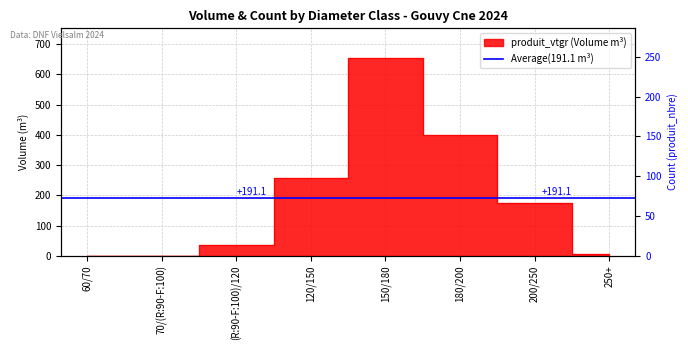

Reading left to right, what are all the values shown in this chart?

produit_vtgr: 60/70=0.4	70/(R:90-F:100)=0.7	(R:90-F:100)/120=34.1	120/150=258.8	150/180=653.9	180/200=398.8	200/250=175.6	250+=6.3
produit_nbre: 60/70=1.0	70/(R:90-F:100)=1.0	(R:90-F:100)/120=29.0	120/150=140.0	150/180=238.0	180/200=112.0	200/250=38.0	250+=1.0